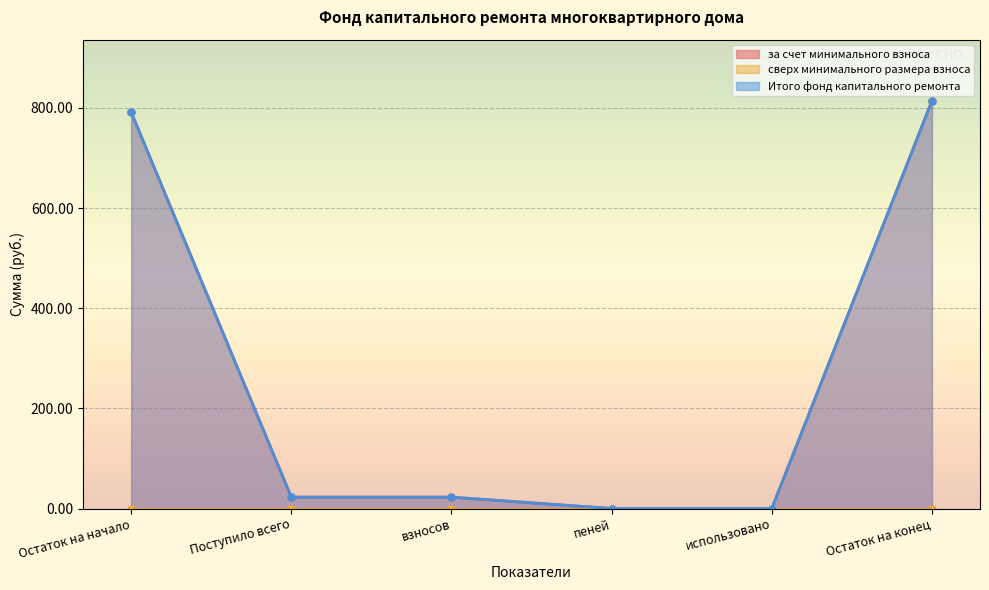

What is the difference between the second highest and minimum values in the за счет минимального взноса series?

791.3